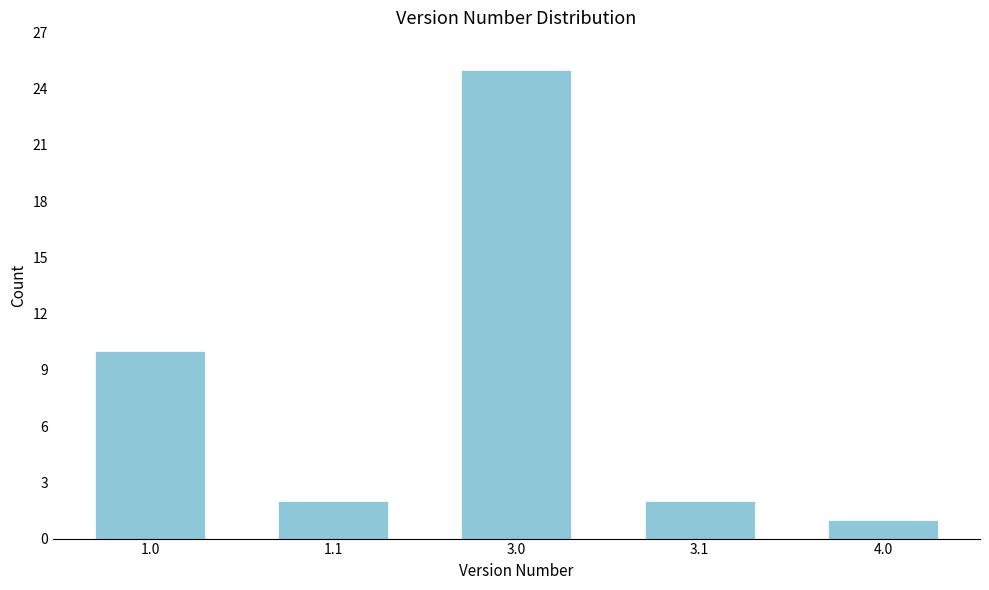

Reading left to right, list all the values displayed in this chart.

1.0=10	1.1=2	3.0=25	3.1=2	4.0=1